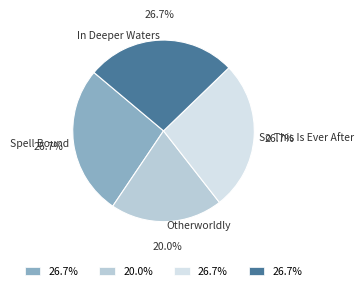

Is it true that In Deeper Waters is 27% of the pie?

True